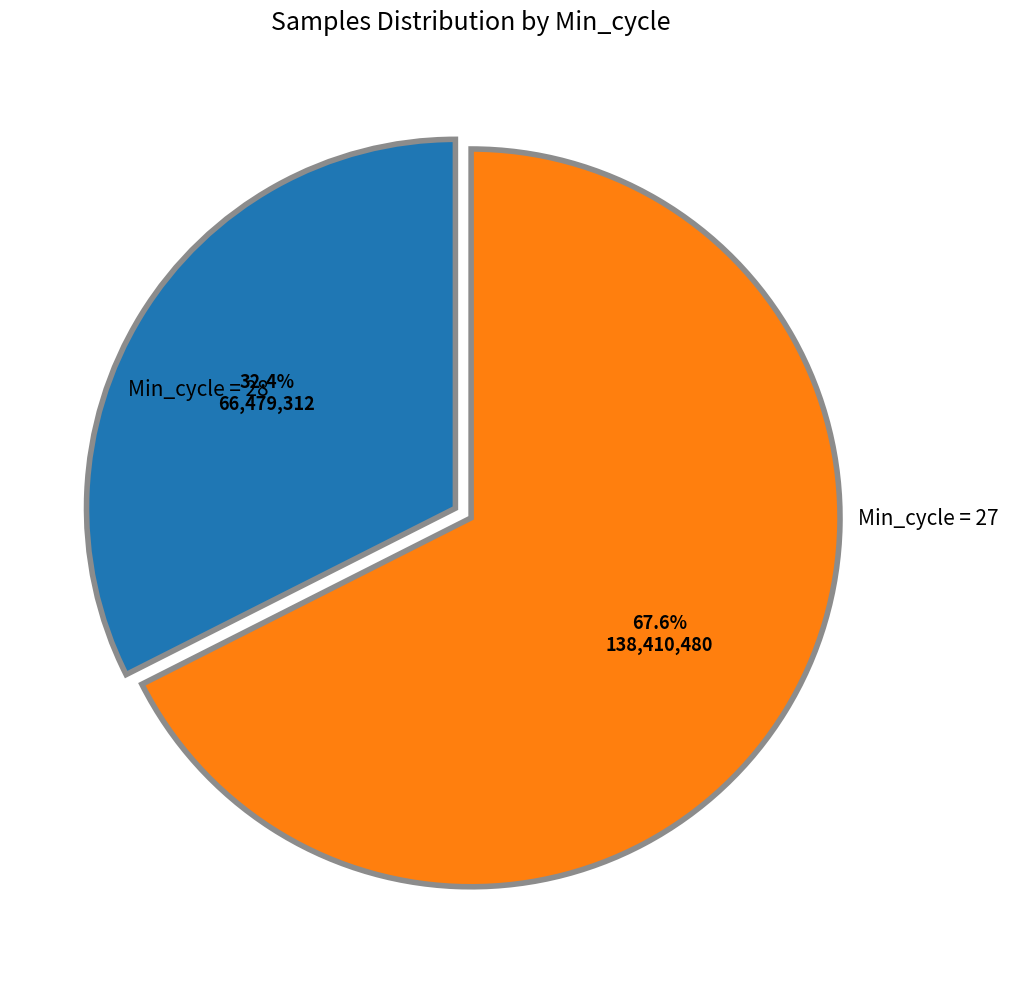

Is there a majority slice in this chart?

Yes